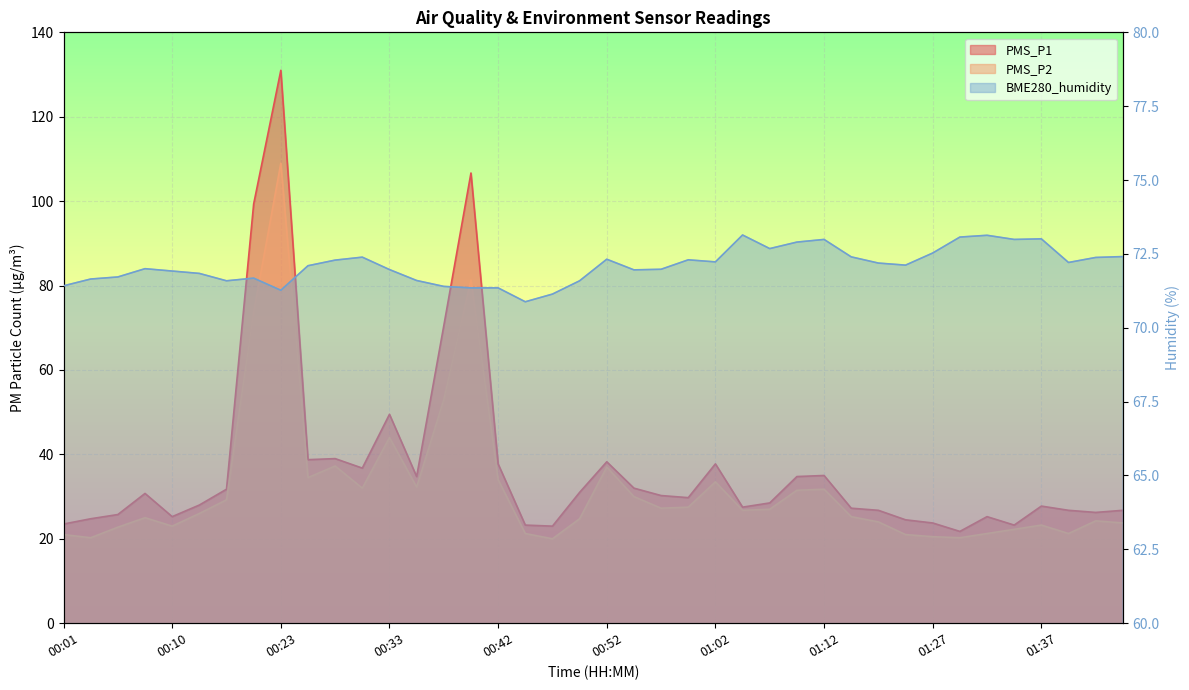

What is the label of the 20th point from the right?

00:52